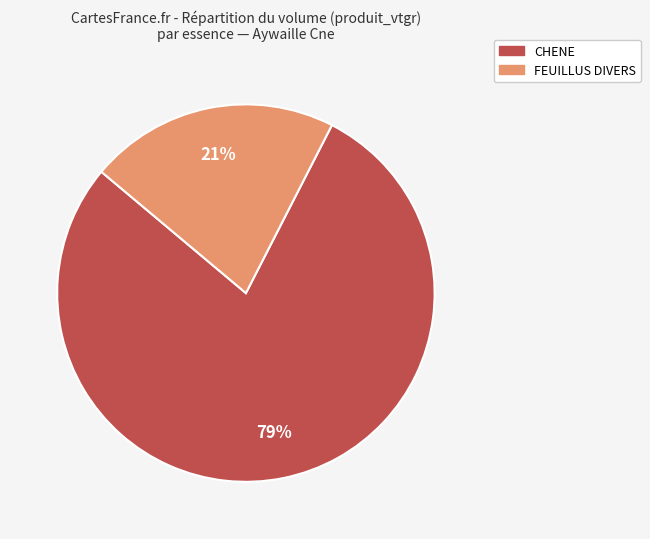

Which category has the smallest portion of the pie?

FEUILLUS DIVERS